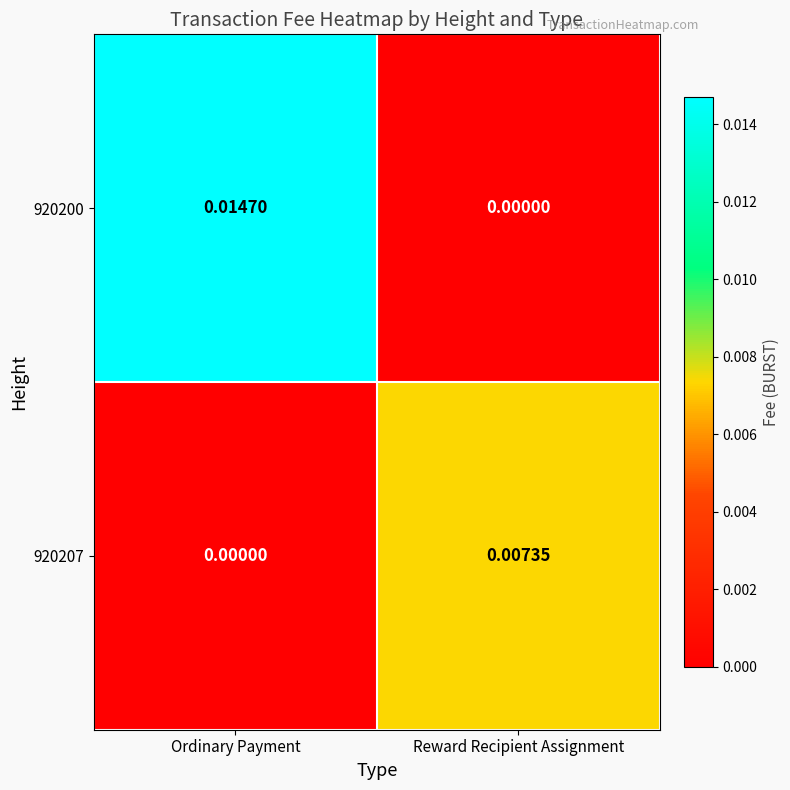

List the labels in order of 920207 value, smallest first.

Ordinary Payment, Reward Recipient Assignment